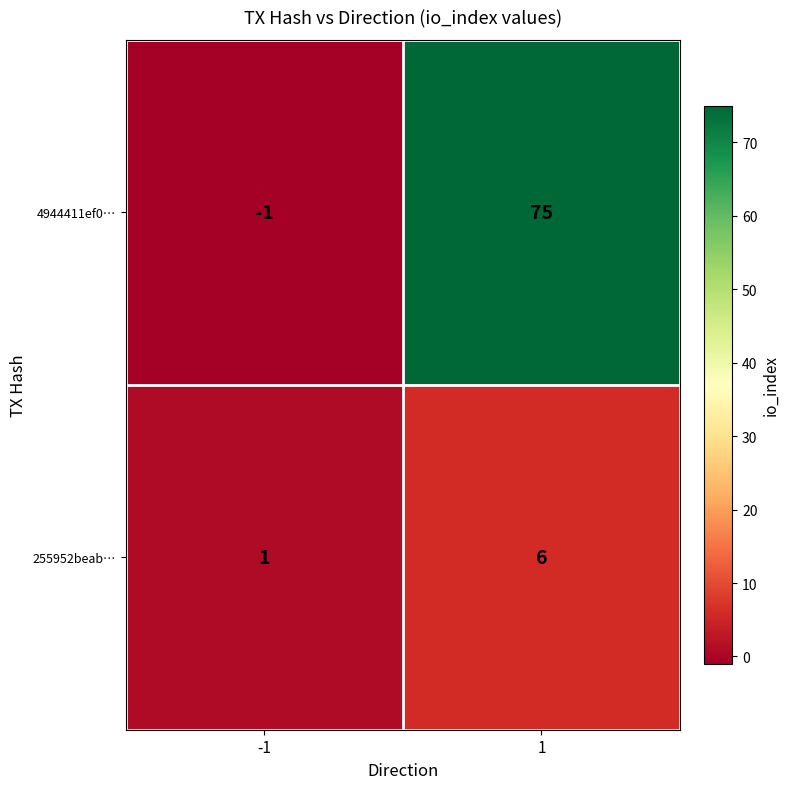

Read the 4944411ef0… value at 1, to the nearest 5.

75